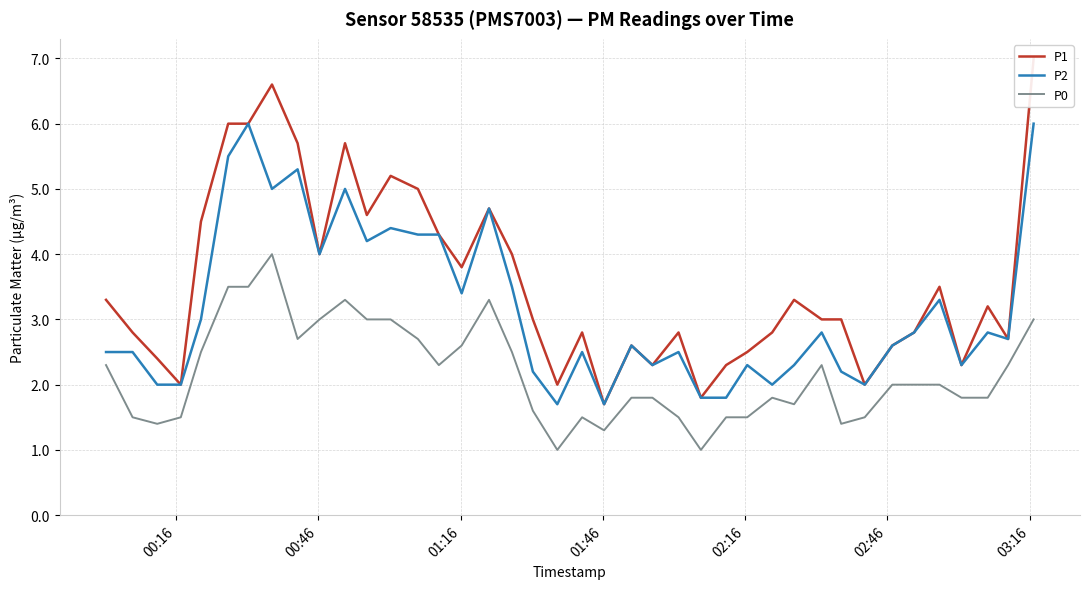

What is the minimum value for P0?

1.0